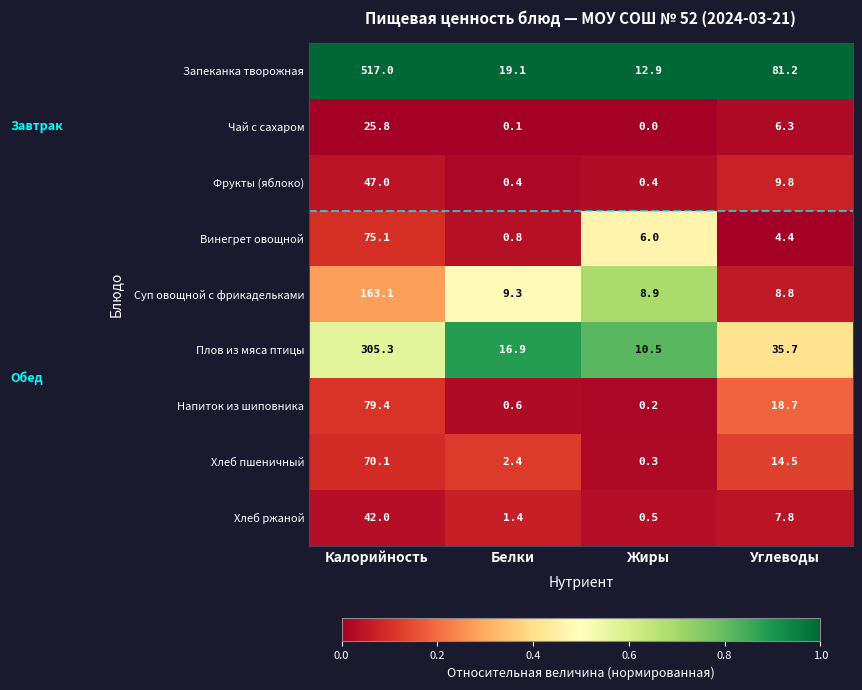

The value of Чай с сахаром at Жиры is 0.0. True or false?

True